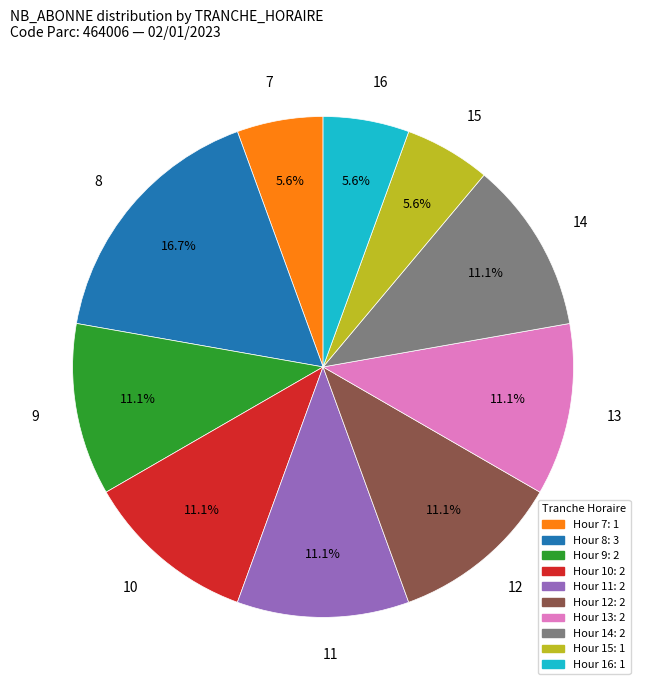

Is there a majority slice in this chart?

No